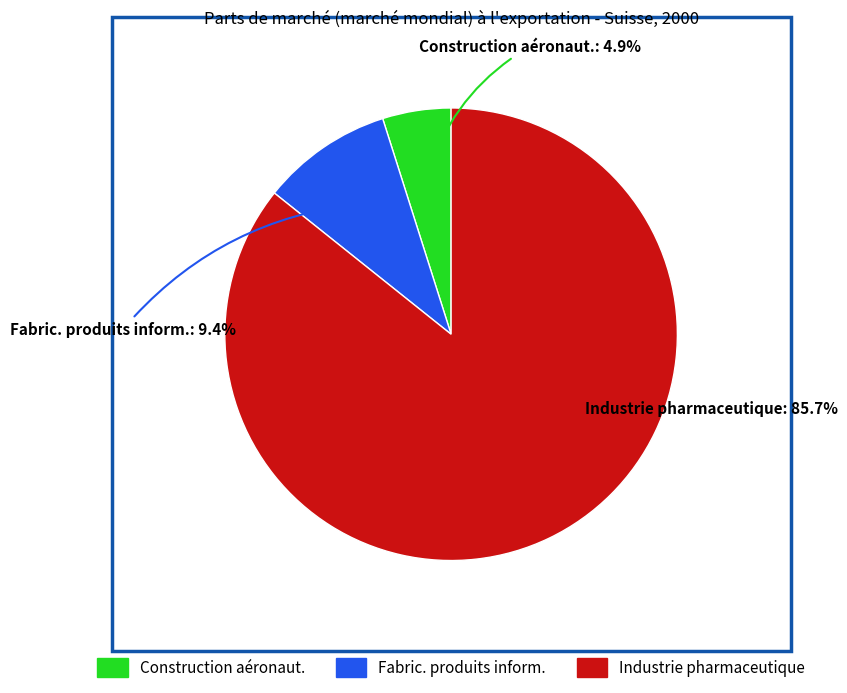

The Industrie pharmaceutique slice represents 86% of the pie. True or false?

True